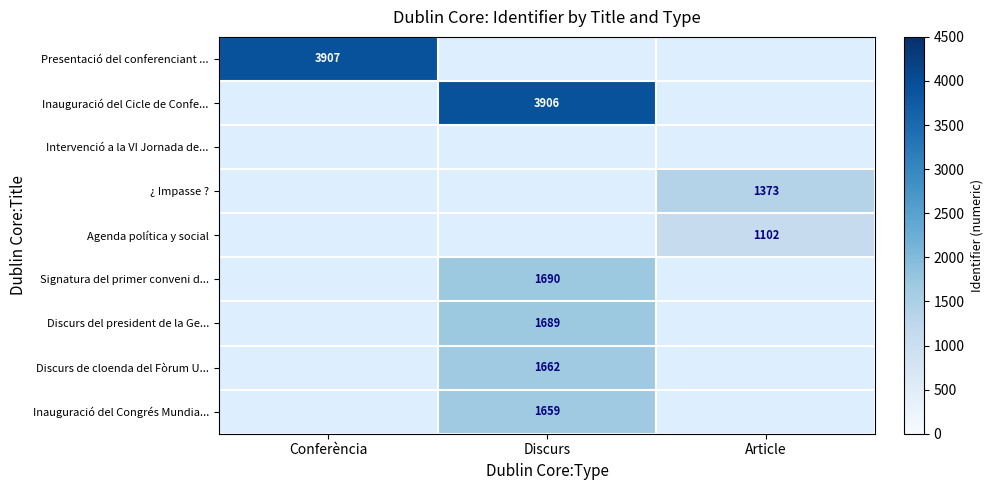

How many data points does each series have?

3